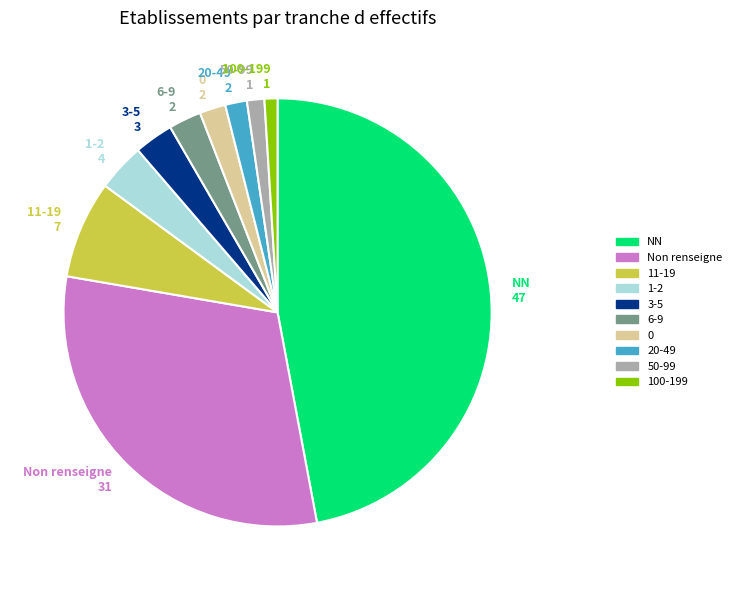

What is the largest slice in the pie chart?

NN